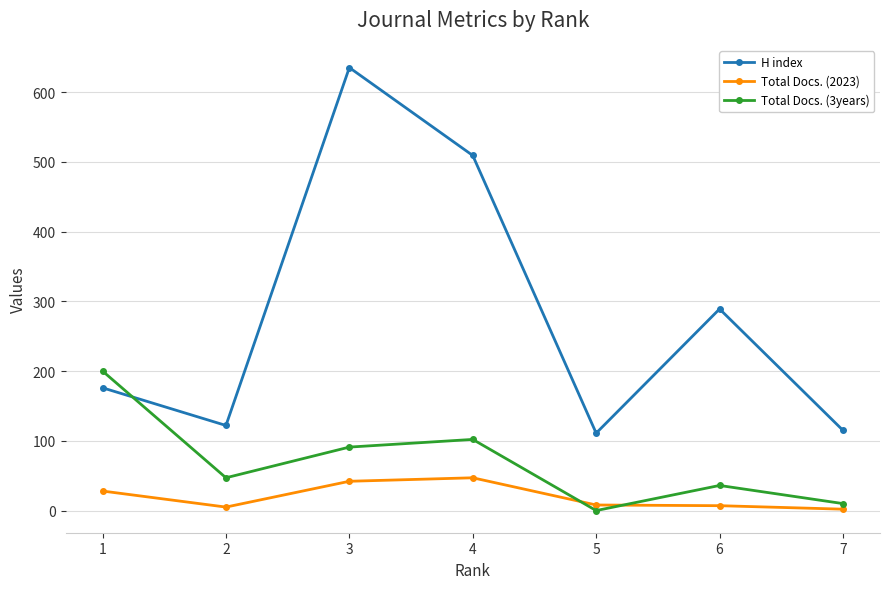

What is the difference between the maximum and minimum values in the Total Docs. (2023) series?

45